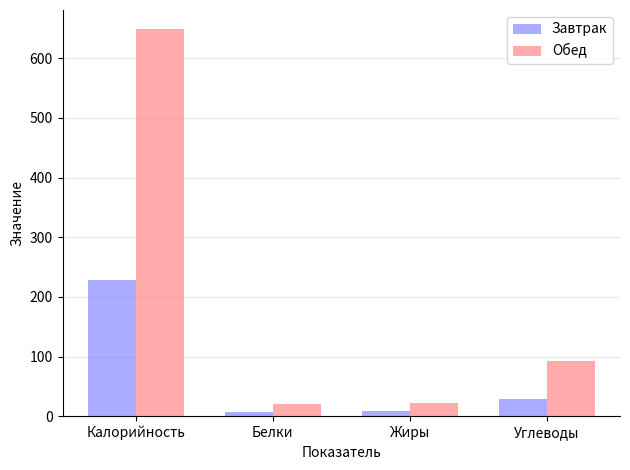

True or false: Обед has a value of 648.4 at Калорийность.

True